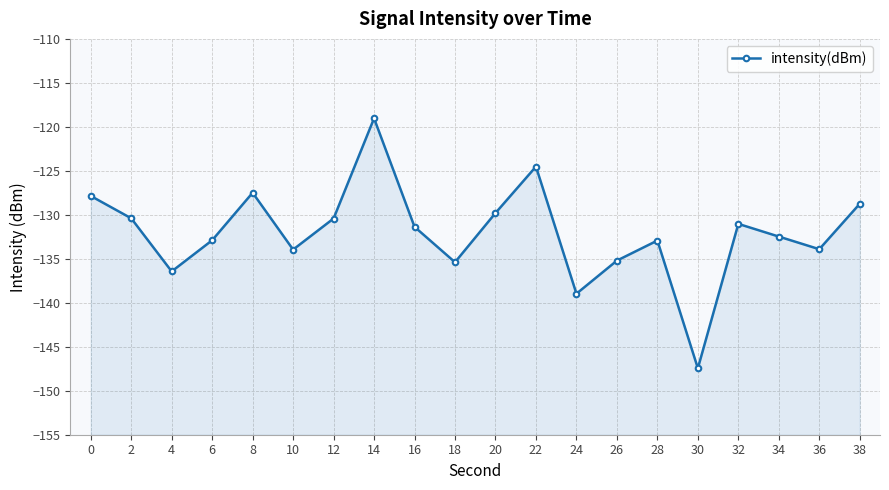

Rank the categories by value from highest to lowest.

14, 22, 8, 0, 38, 20, 2, 12, 32, 16, 34, 6, 28, 36, 10, 26, 18, 4, 24, 30